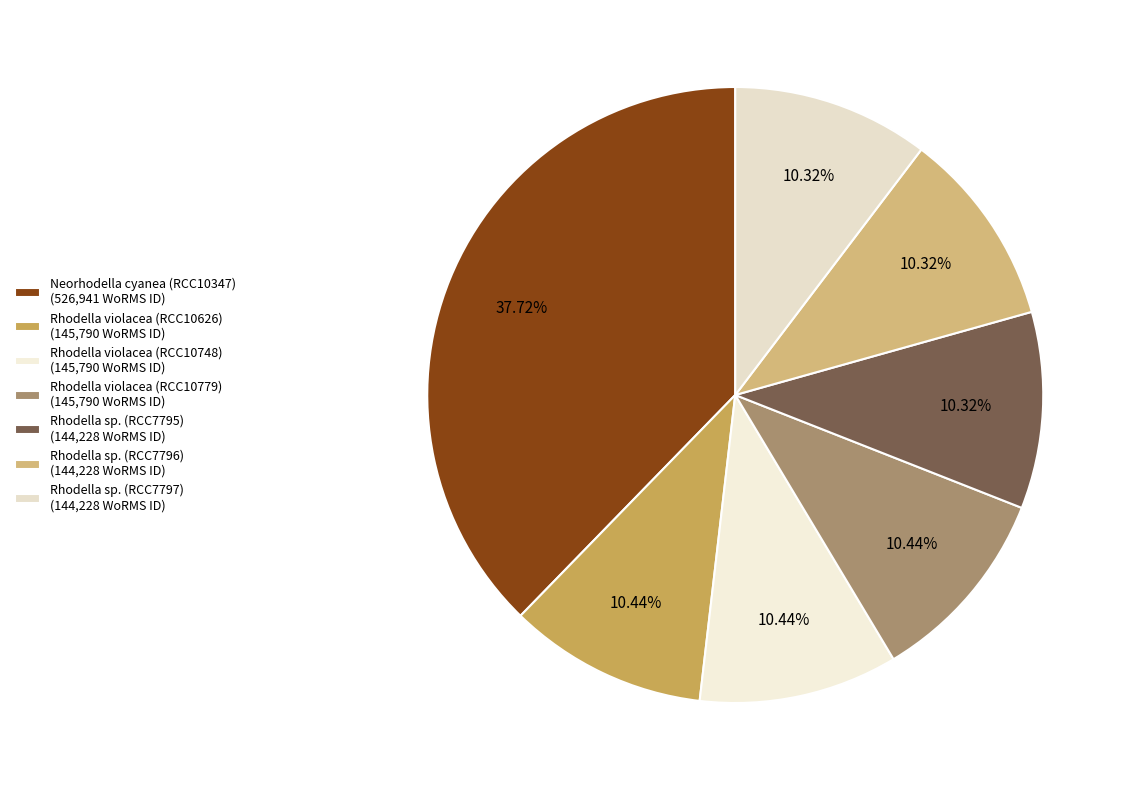

What is the ratio of the value at Rhodella violacea (RCC10626) to the value at Neorhodella cyanea (RCC10347)?

0.3